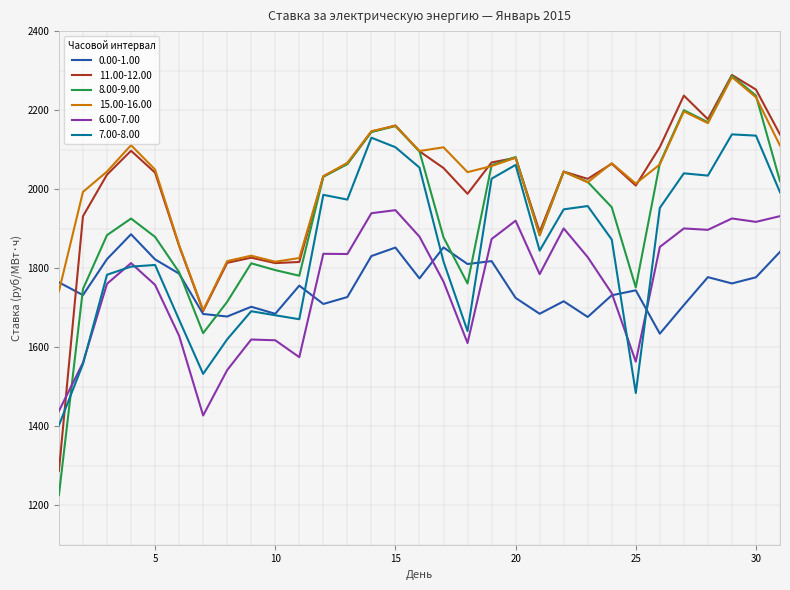

What is the highest value of the 11.00-12.00 series?

2289.0